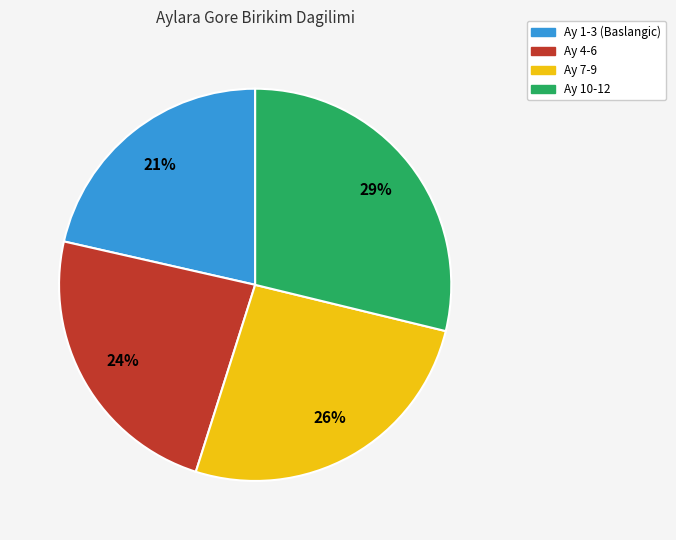

Is there a majority slice in this chart?

No